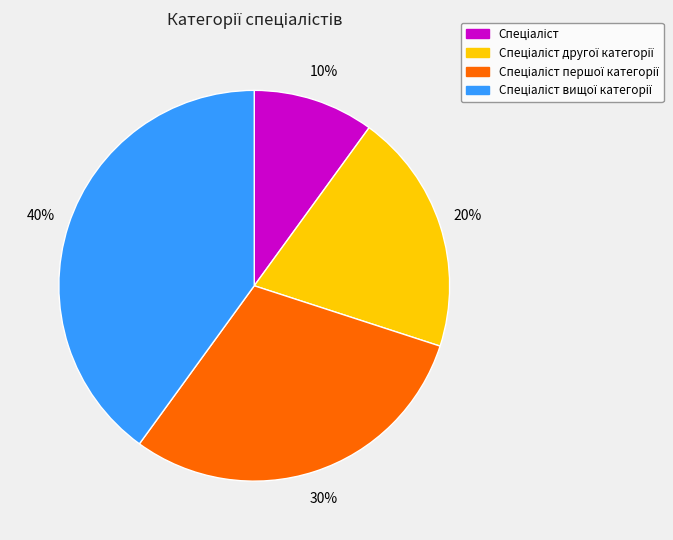

Does any single category account for the majority?

No